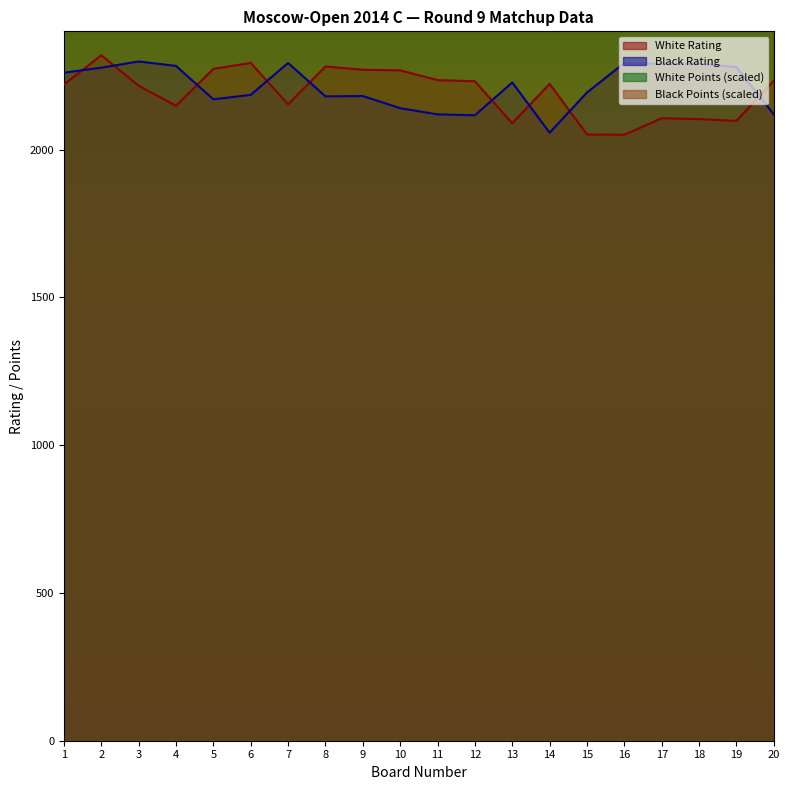

True or false: Black Points has more than 1 points higher than both neighbors.

False